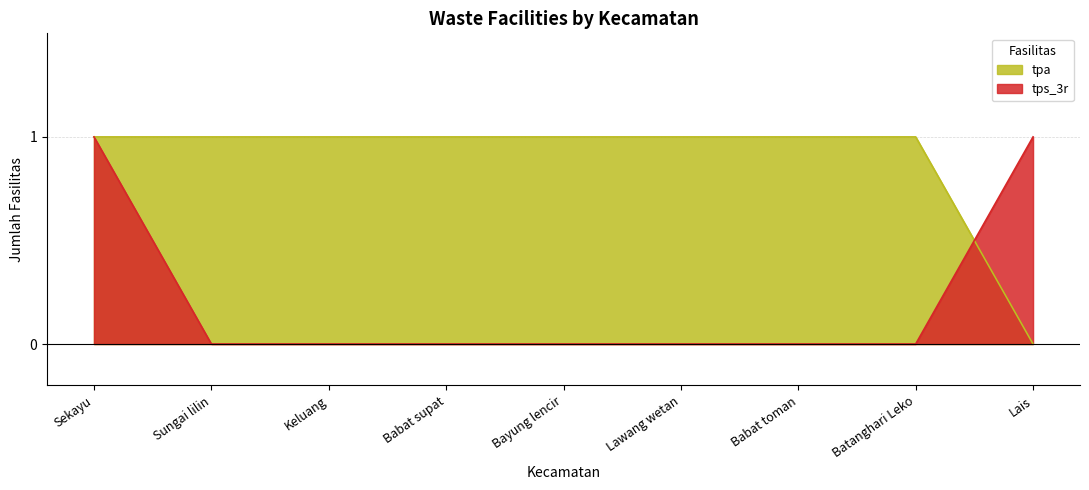

Count the number of categories in the chart.

9